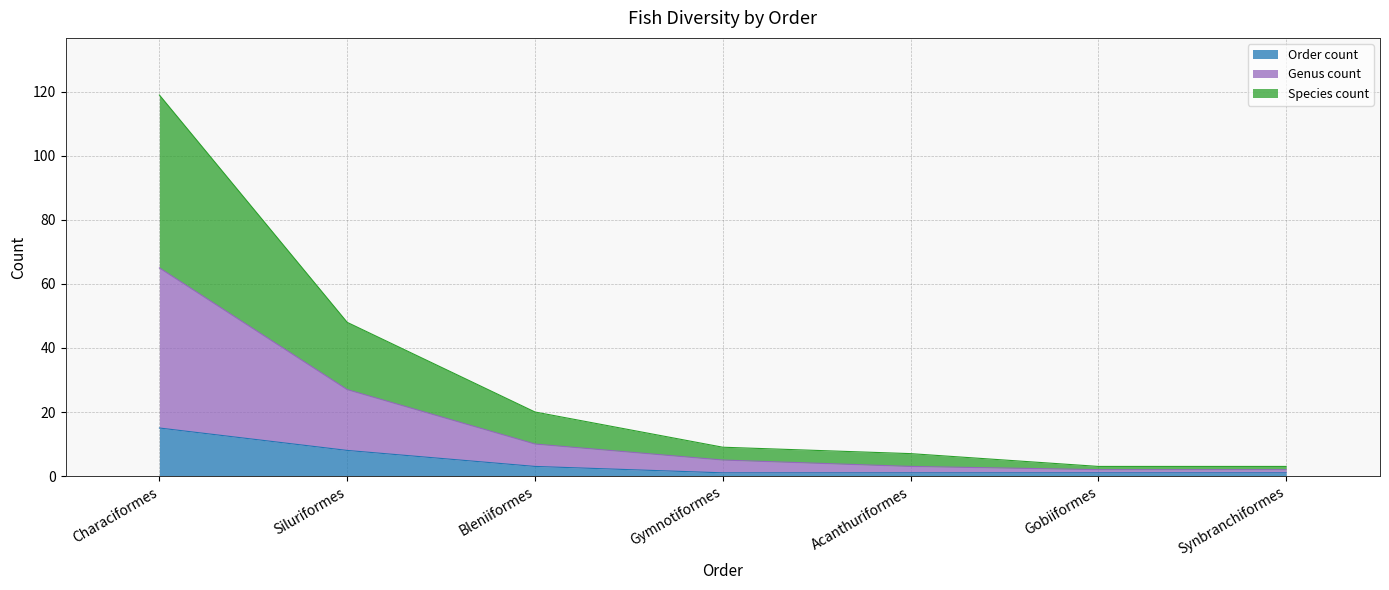

At which label does Order count reach its peak?

Characiformes